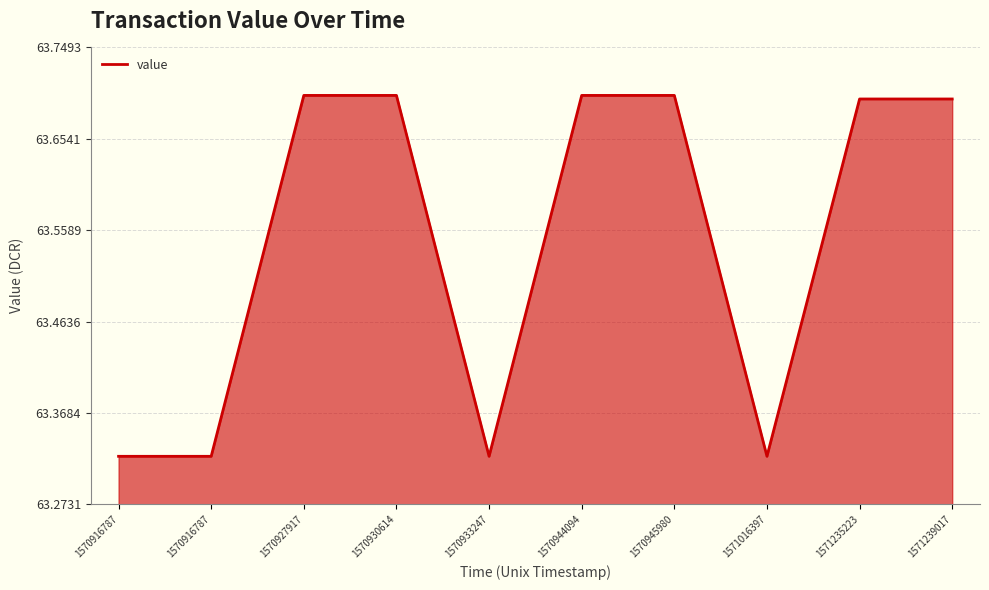

List the labels in order of value, smallest first.

1570916787, 1570916787, 1570933247, 1571016397, 1571235223, 1571239017, 1570927917, 1570930614, 1570944094, 1570945980